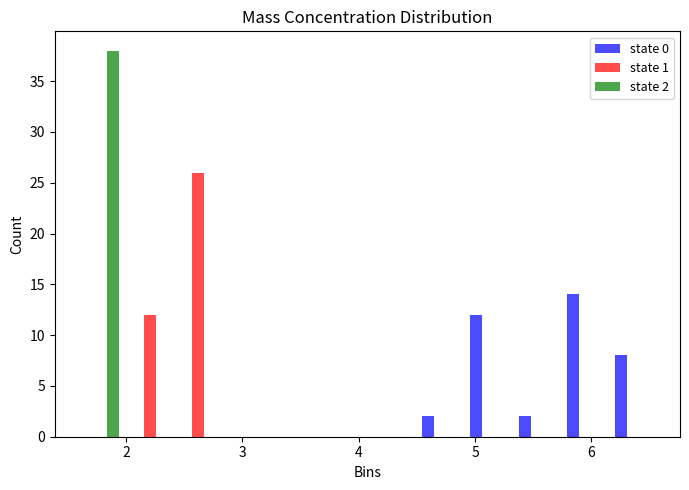

In the state 2 series, which range on the x-axis has the tallest bar?

1.6 to 2.0